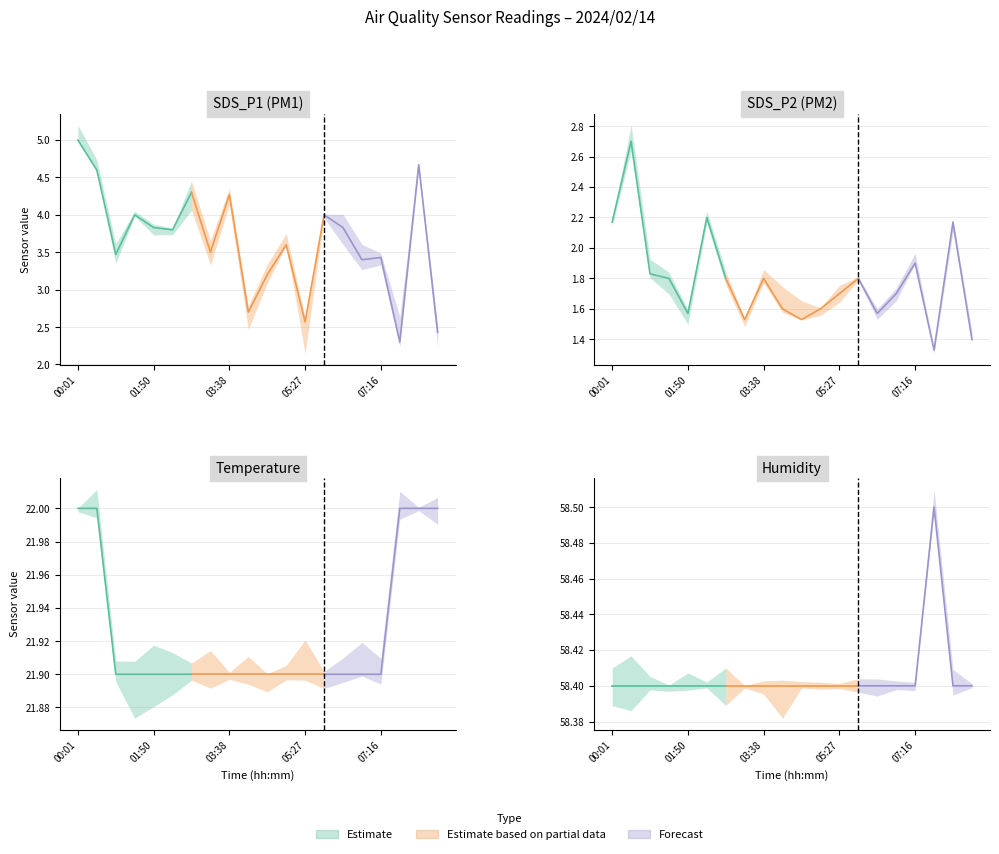

Rank the series by their maximum value, from lowest to highest.

SDS_P2, SDS_P1, Temp, Humidity